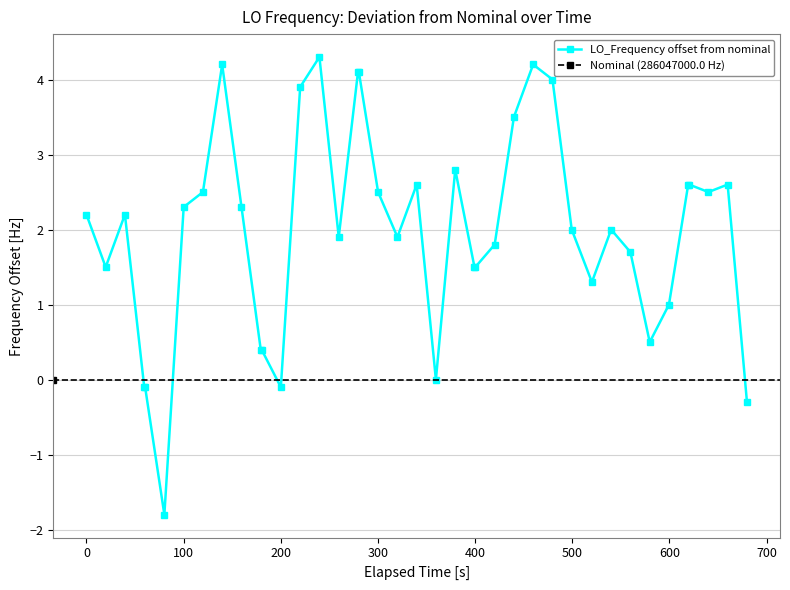

What is the value of the LO_Frequency offset from nominal point at the 14th from the left?

3.9